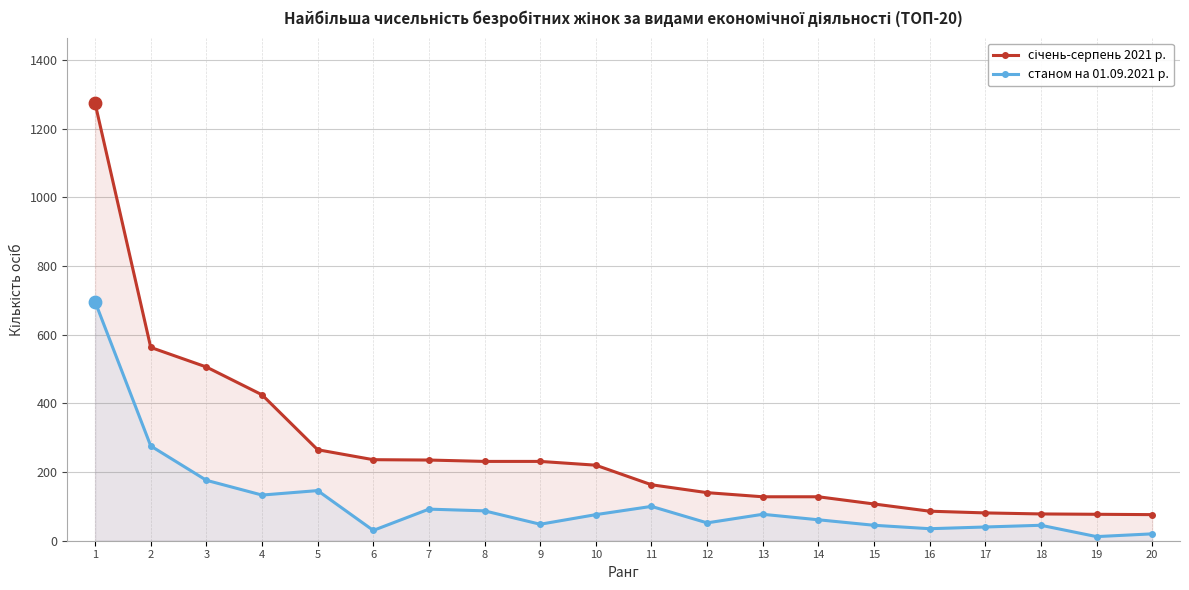

Which series reaches the minimum Y coordinate?

станом на 01.09.2021 р.